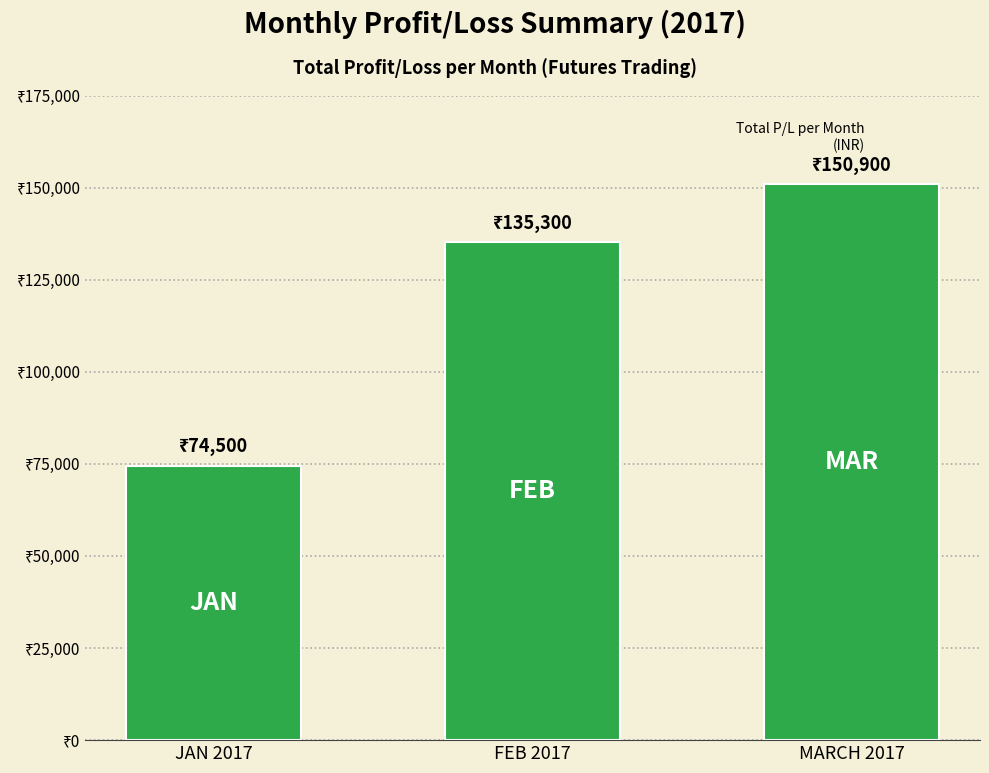

What is the maximum value shown in the chart?

150900